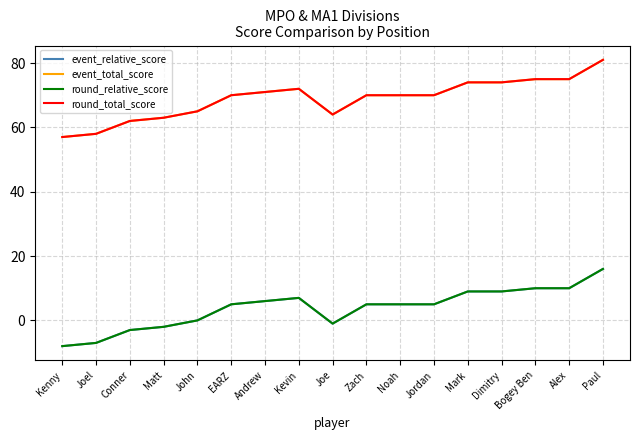

What is the total value across all series at Dimitry?

166